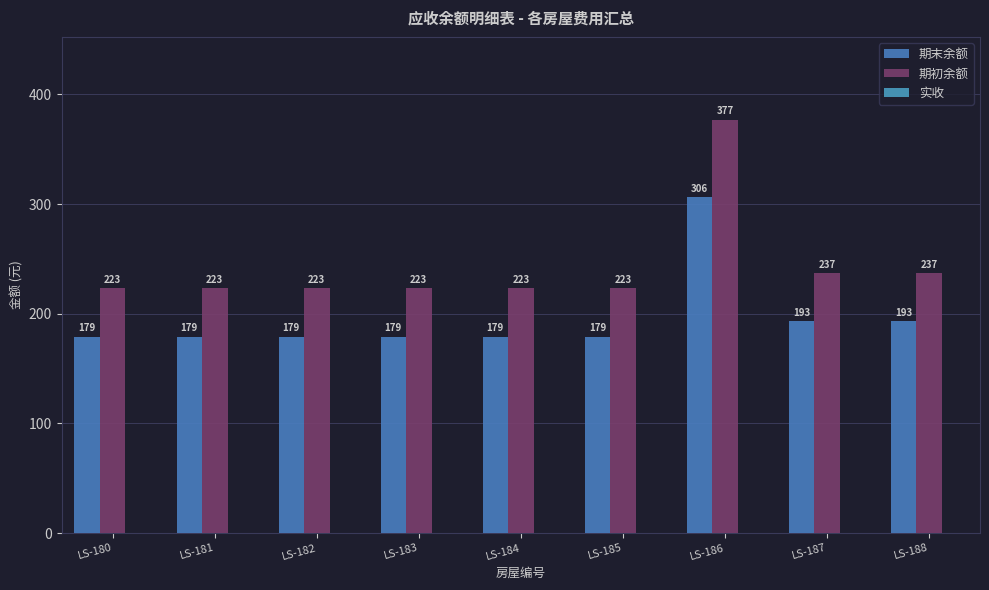

How many series are shown in this chart?

2